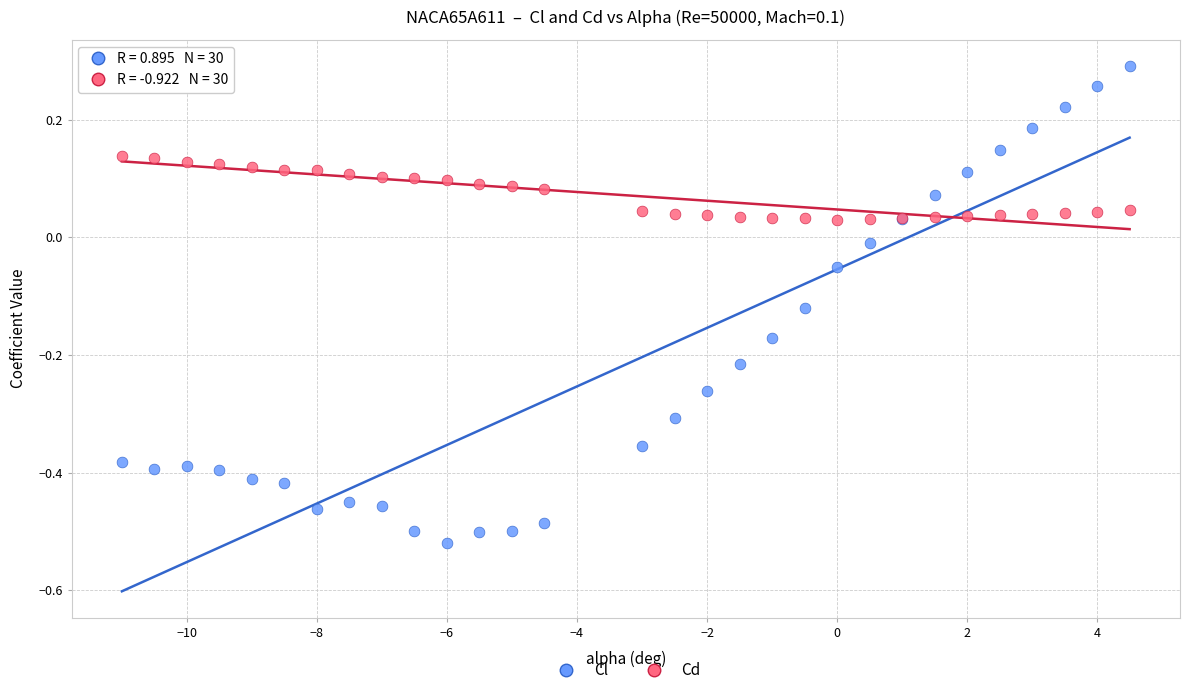

Which series has the widest spread of Y values?

Cl